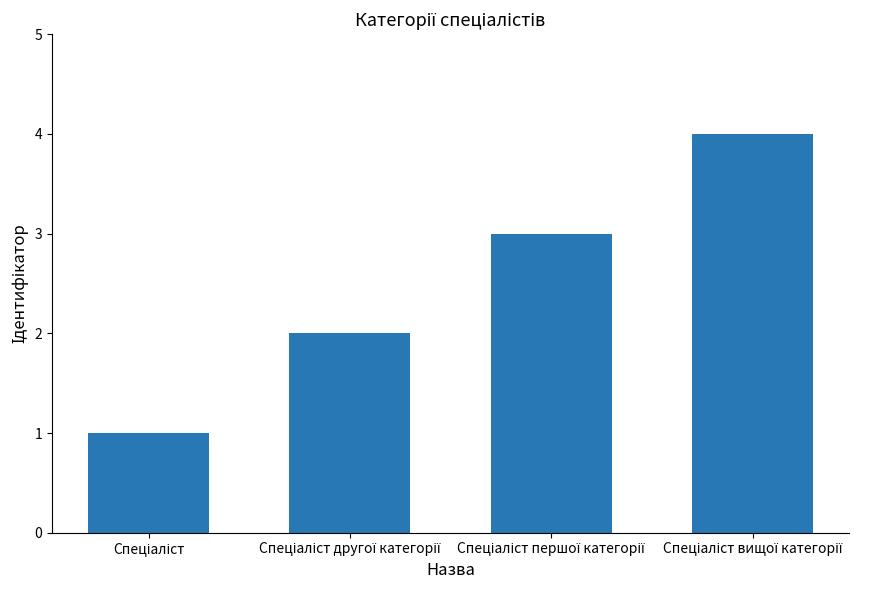

Reading right to left, extract all data points from this chart.

4	3	2	1